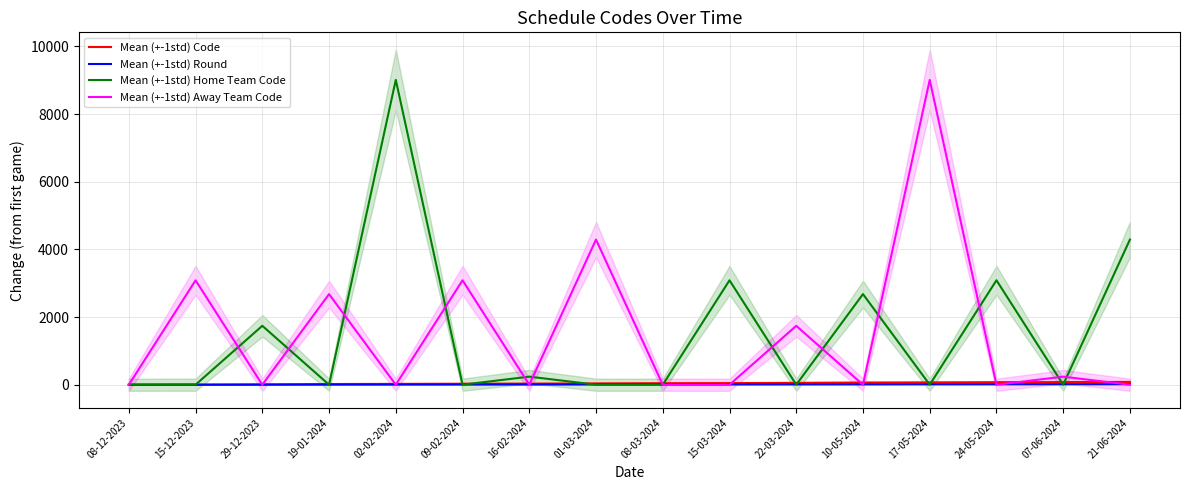

Where does the Mean (+-1std) Home Team Code series first go above 1?

29-12-2023